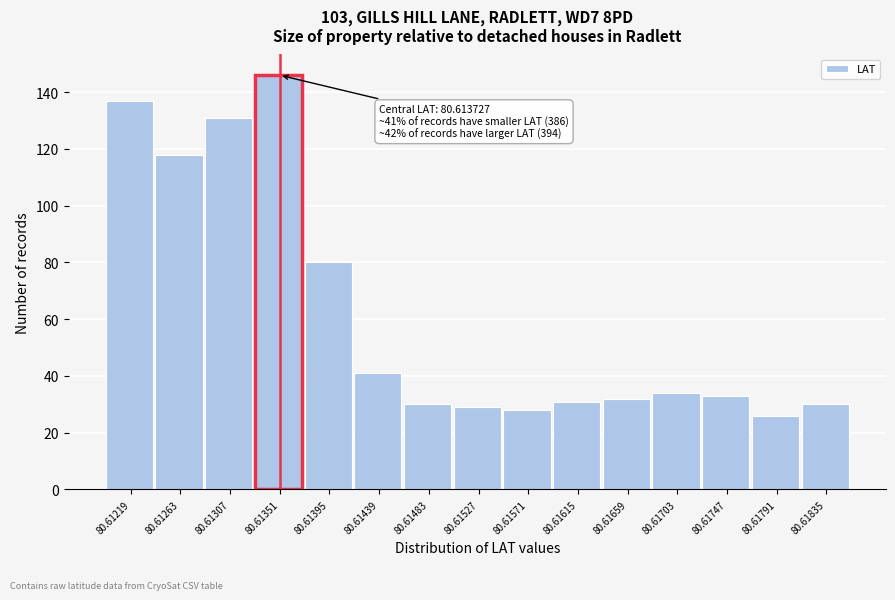

Reading left to right, extract all data points from this chart.

80.61219=137	80.61263=118	80.61307=131	80.61351=146	80.61395=80	80.61439=41	80.61483=30	80.61527=29	80.61571=28	80.61615=31	80.61659=32	80.61703=34	80.61747=33	80.61791=26	80.61835=30